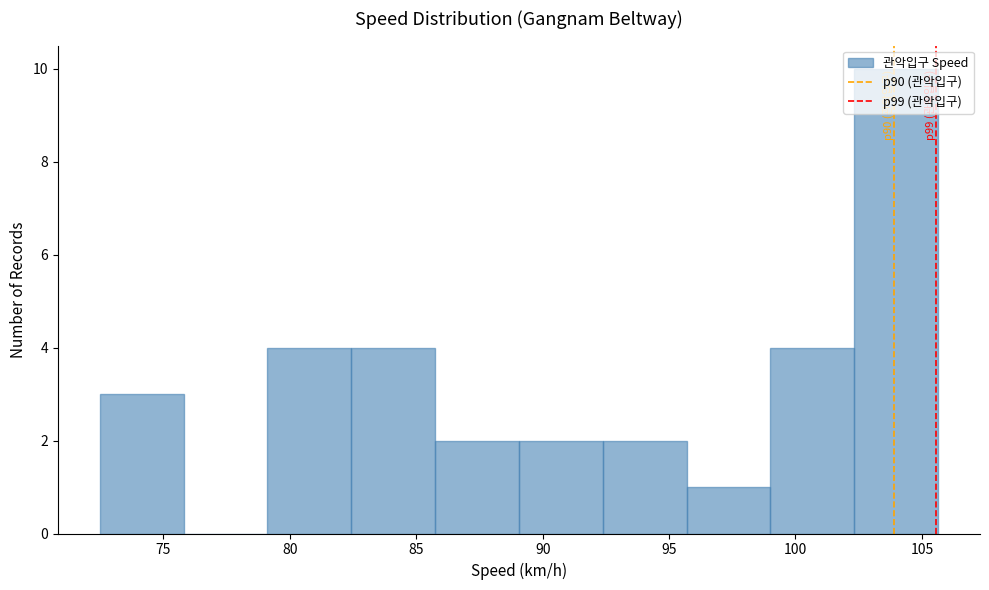

Which range on the x-axis has the tallest bar?

102.5 to 105.5